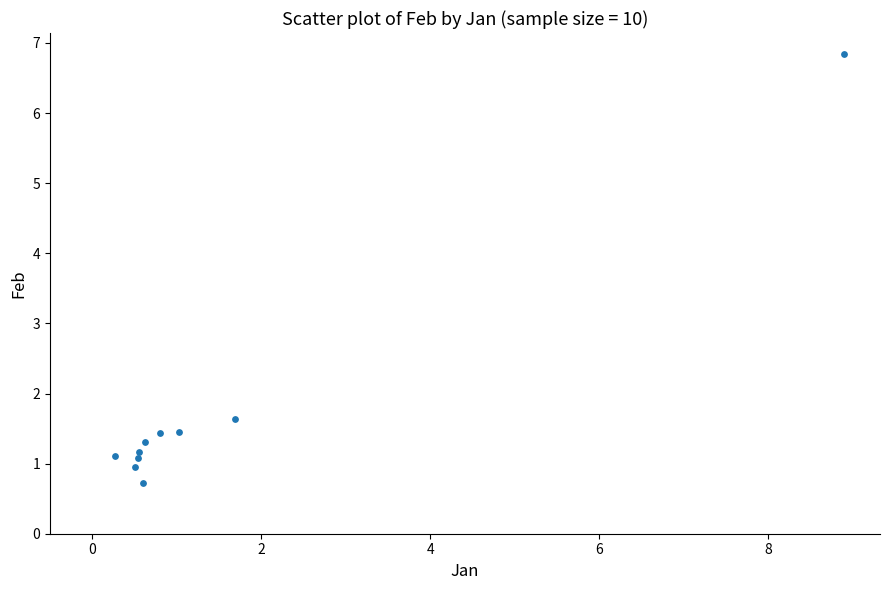

What is the range of X values (max minus min)?

8.6